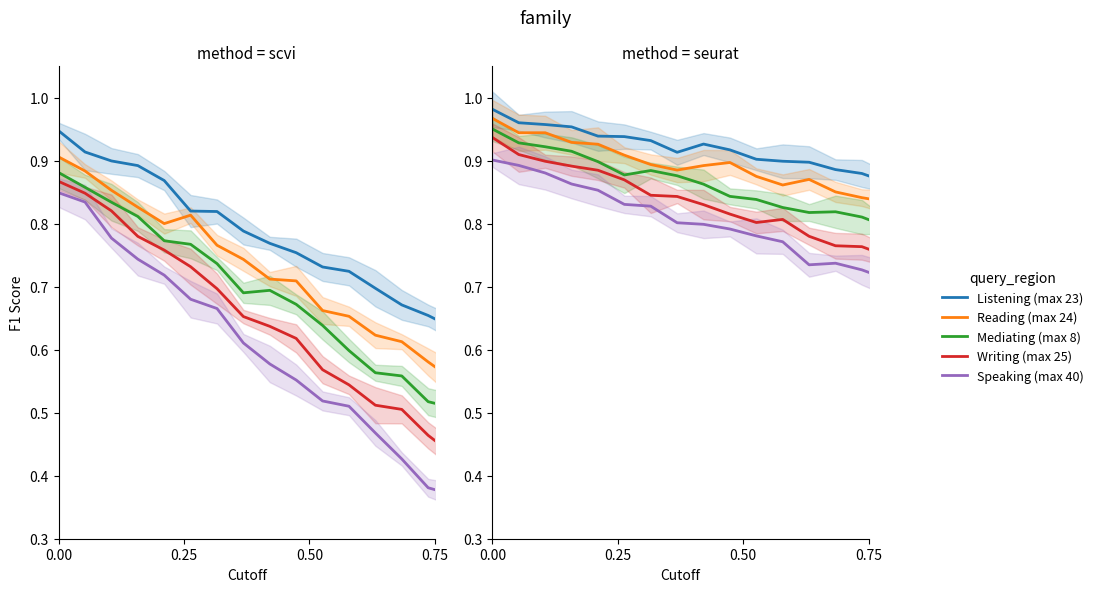

Does the chart display data point markers on the line(s)?

No